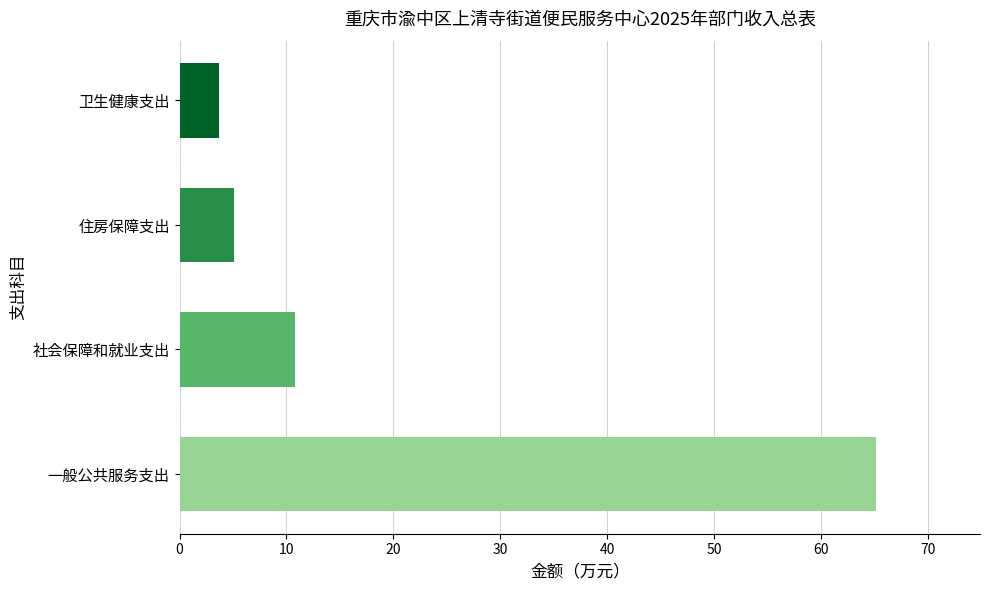

List the labels in order of value, smallest first.

卫生健康支出, 住房保障支出, 社会保障和就业支出, 一般公共服务支出